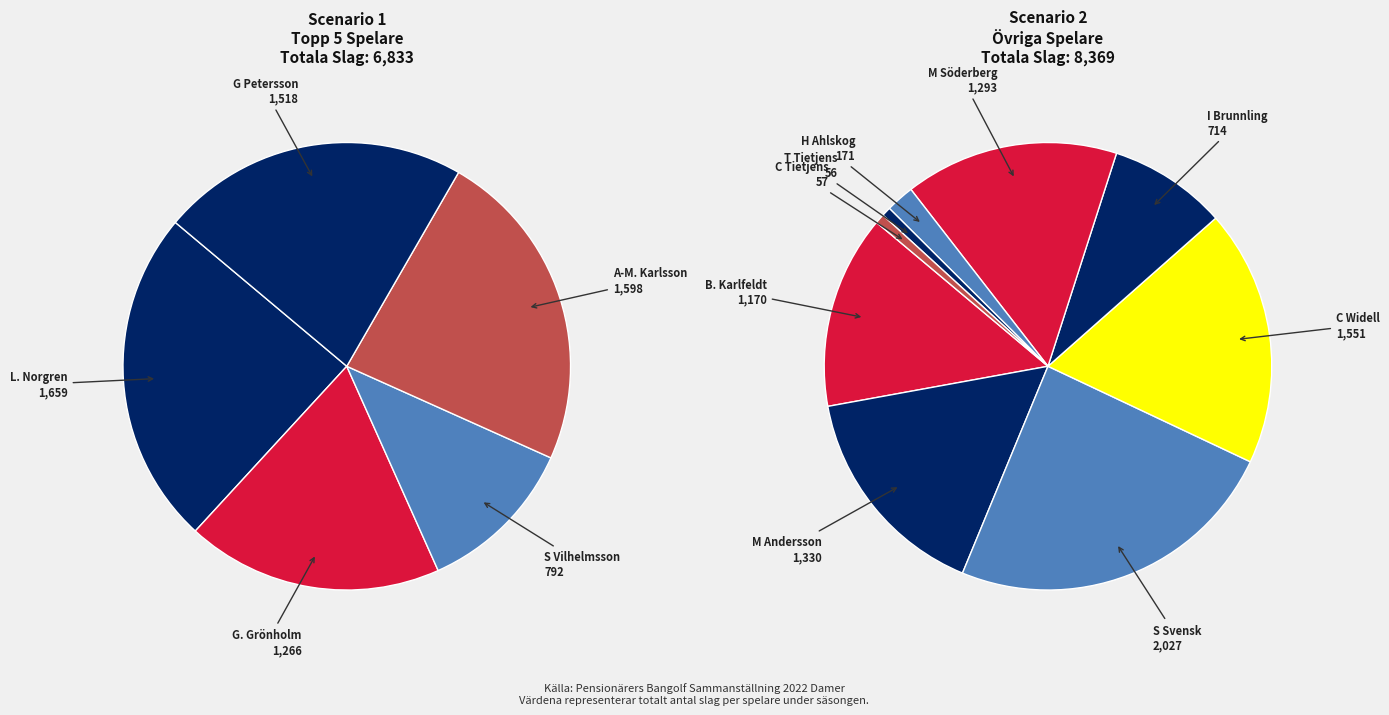

What is the total percentage of H Ahlskog and M Söderberg?

9.6%